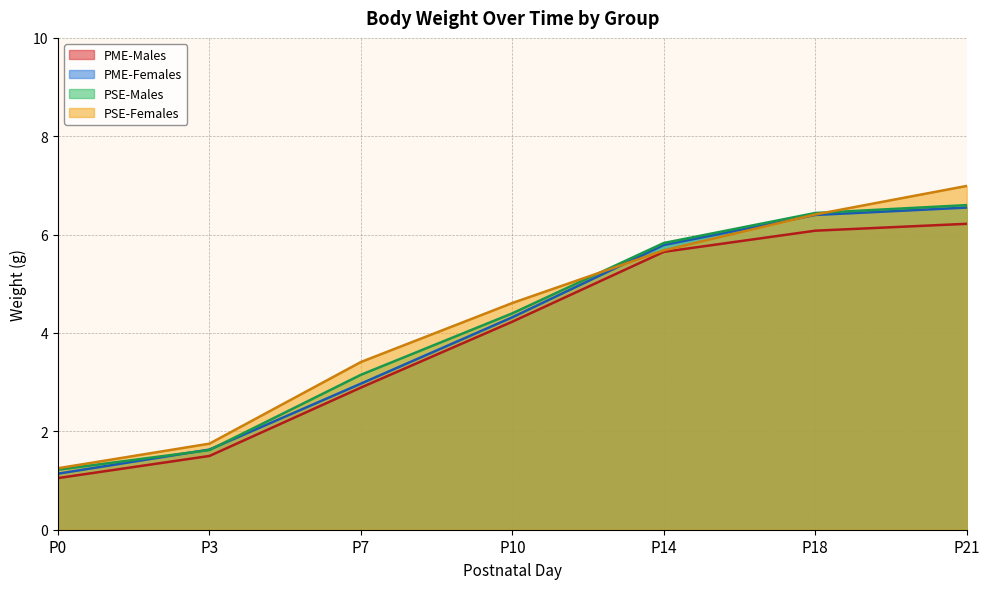

What is the average value of the PSE-Females series?

4.3